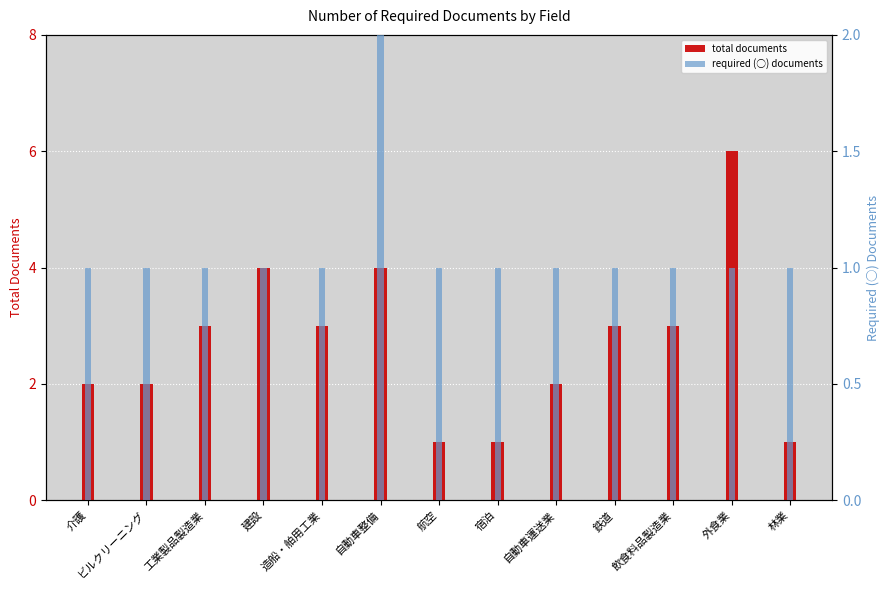

How many total documents values are between 2 and 3?

7